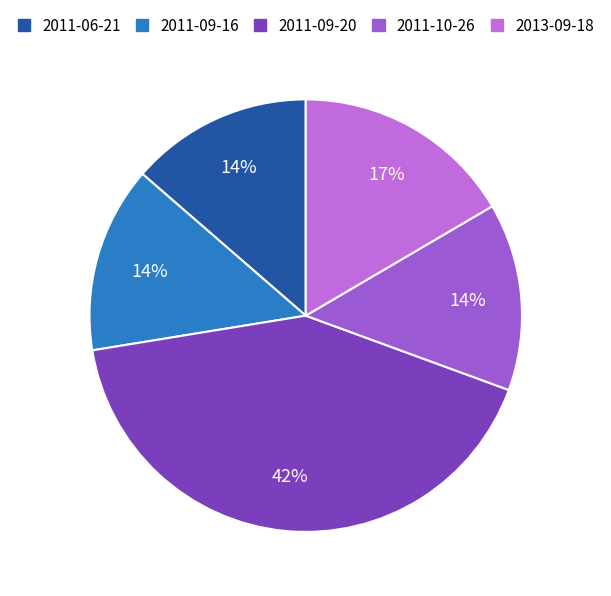

To the nearest percent, what is the difference between the largest and smallest slice percentages?

28%